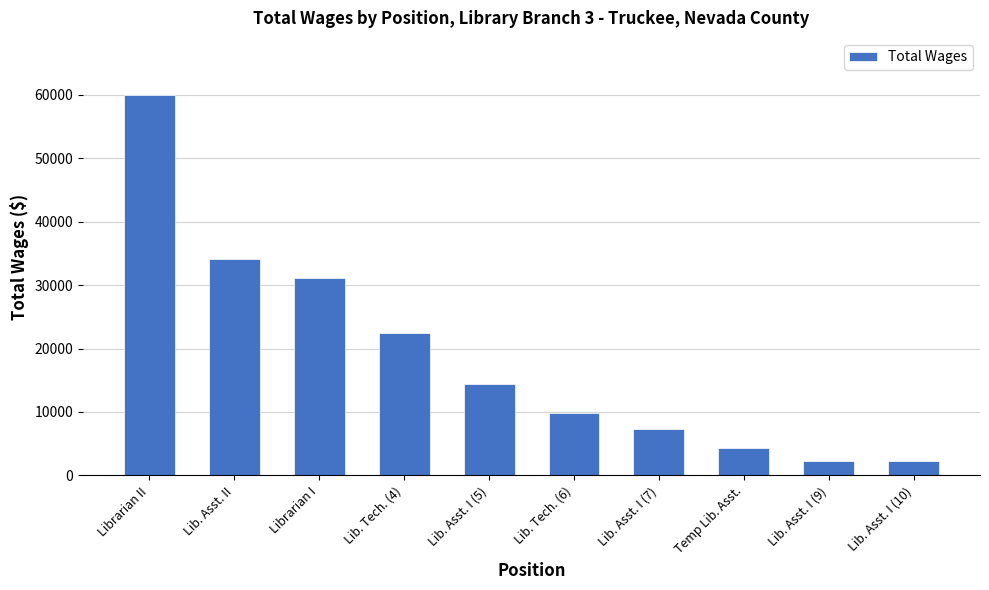

What is the ratio of the value at Librarian I to the value at Lib. Asst. II?

0.9